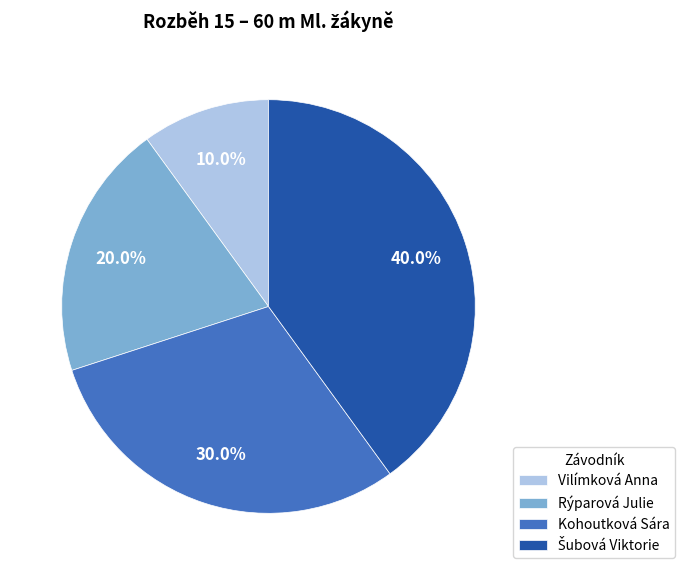

Does any single category account for the majority?

No